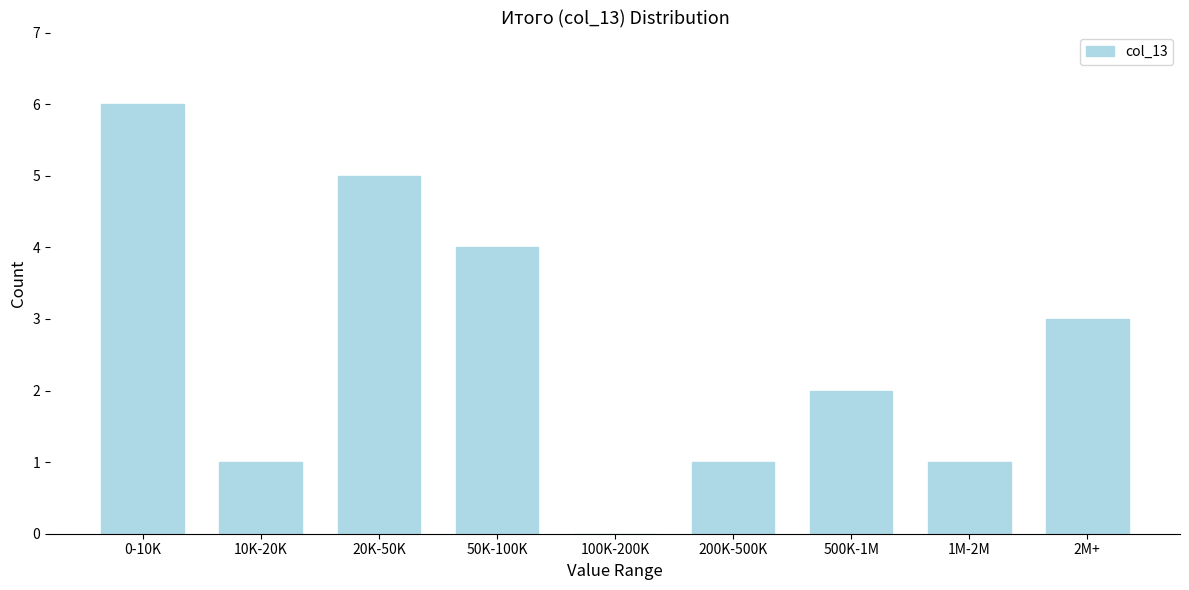

Reading left to right, what are all the values shown in this chart?

0-10K=6	10K-20K=1	20K-50K=5	50K-100K=4	100K-200K=0	200K-500K=1	500K-1M=2	1M-2M=1	2M+=3